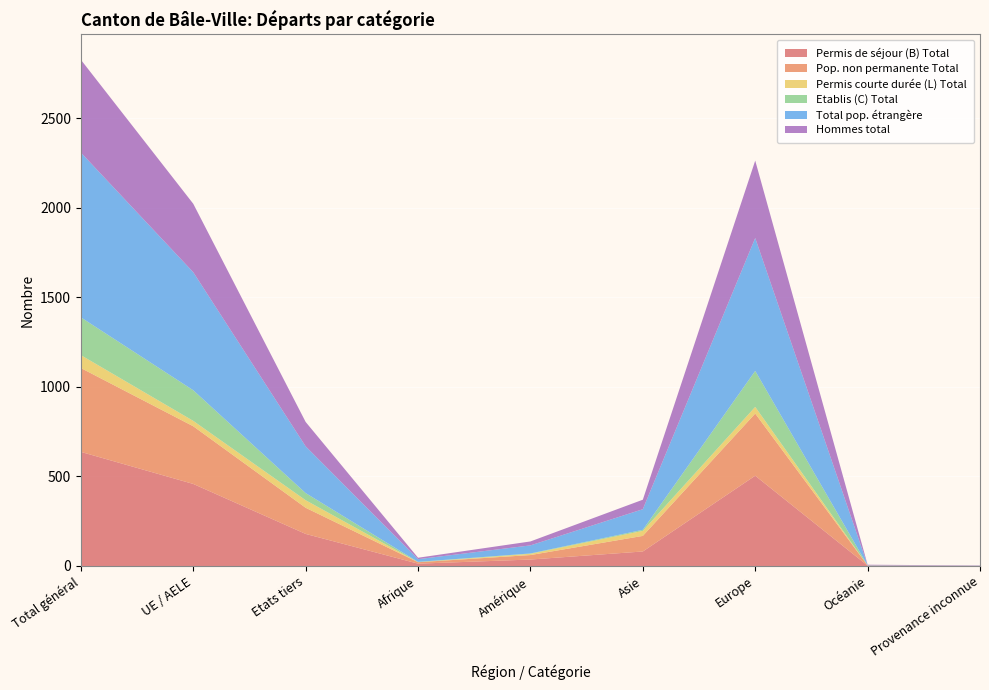

Reading right to left, list all the values displayed in this chart.

Permis de séjour (B) Total: Provenance inconnue=1	Océanie=2	Europe=504	Asie=81	Amérique=36	Afrique=13	Etats tiers=179	UE / AELE=458	Total général=637
Pop. non permanente Total: Provenance inconnue=0	Océanie=1	Europe=347	Asie=87	Amérique=25	Afrique=8	Etats tiers=146	UE / AELE=322	Total général=468
Permis courte durée (L) Total: Provenance inconnue=0	Océanie=0	Europe=37	Asie=28	Amérique=7	Afrique=0	Etats tiers=42	UE / AELE=30	Total général=72
Etablis (C) Total: Provenance inconnue=0	Océanie=0	Europe=201	Asie=6	Amérique=2	Afrique=2	Etats tiers=40	UE / AELE=171	Total général=211
Total pop. étrangère: Provenance inconnue=1	Océanie=2	Europe=742	Asie=115	Amérique=45	Afrique=15	Etats tiers=261	UE / AELE=659	Total général=920
Hommes total: Provenance inconnue=1	Océanie=2	Europe=432	Asie=53	Amérique=22	Afrique=8	Etats tiers=136	UE / AELE=382	Total général=518